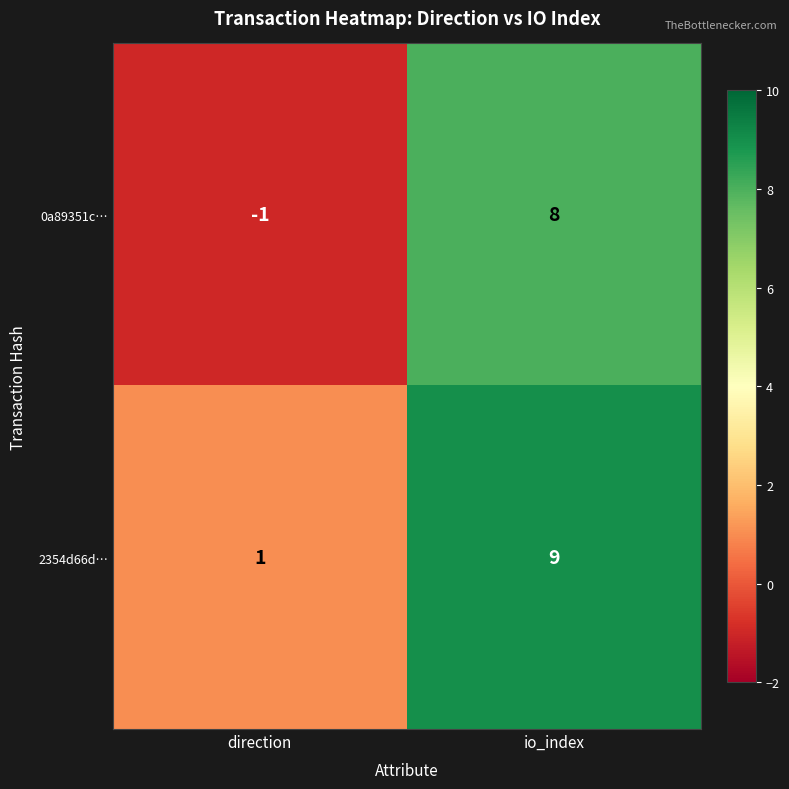

Reading right to left, extract all data points from this chart.

0a89351c…: io_index=8	direction=-1
2354d66d…: io_index=9	direction=1